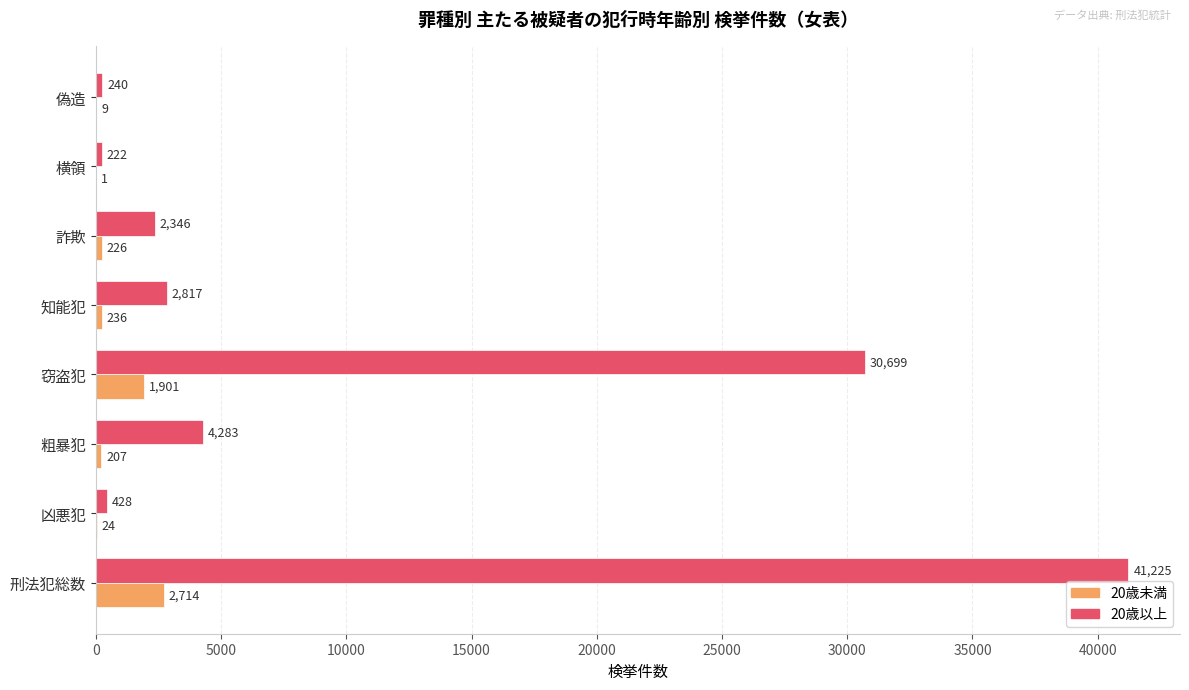

What are all the series names shown in the legend?

20歳未満, 20歳以上